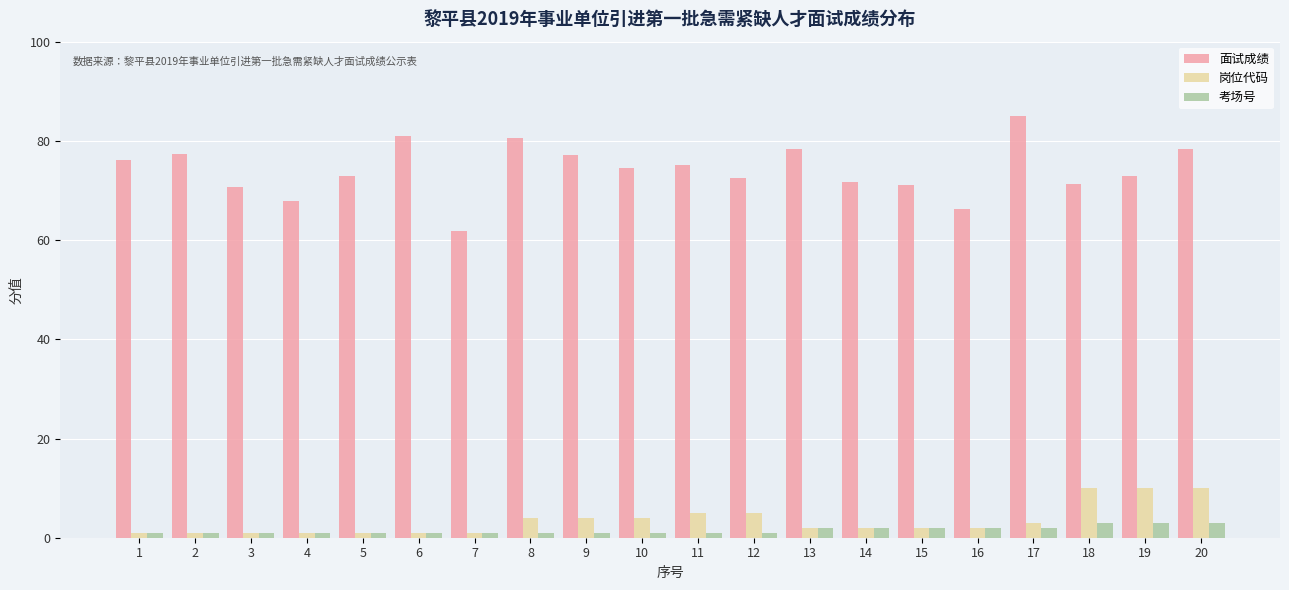

What is the minimum value for 考场号?

1.0